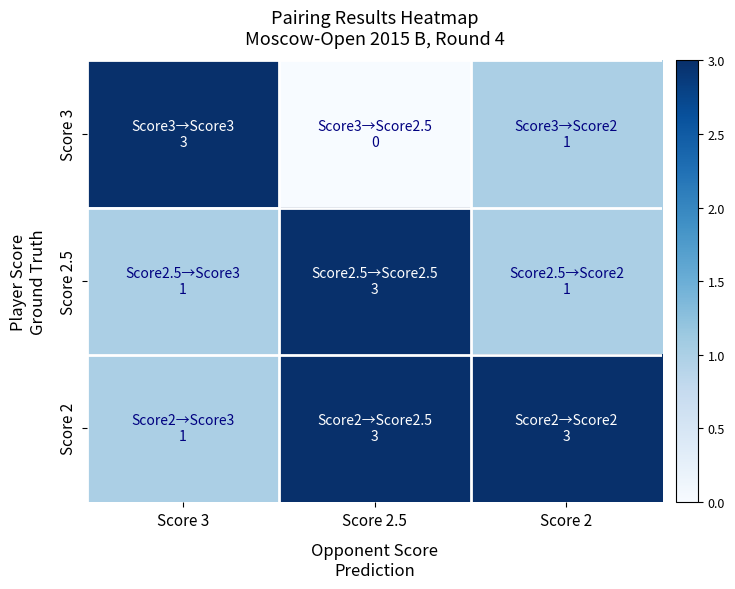

Reading right to left, extract all data points from this chart.

Score 3: Score 2=1	Score 2.5=0	Score 3=3
Score 2.5: Score 2=1	Score 2.5=3	Score 3=1
Score 2: Score 2=3	Score 2.5=3	Score 3=1